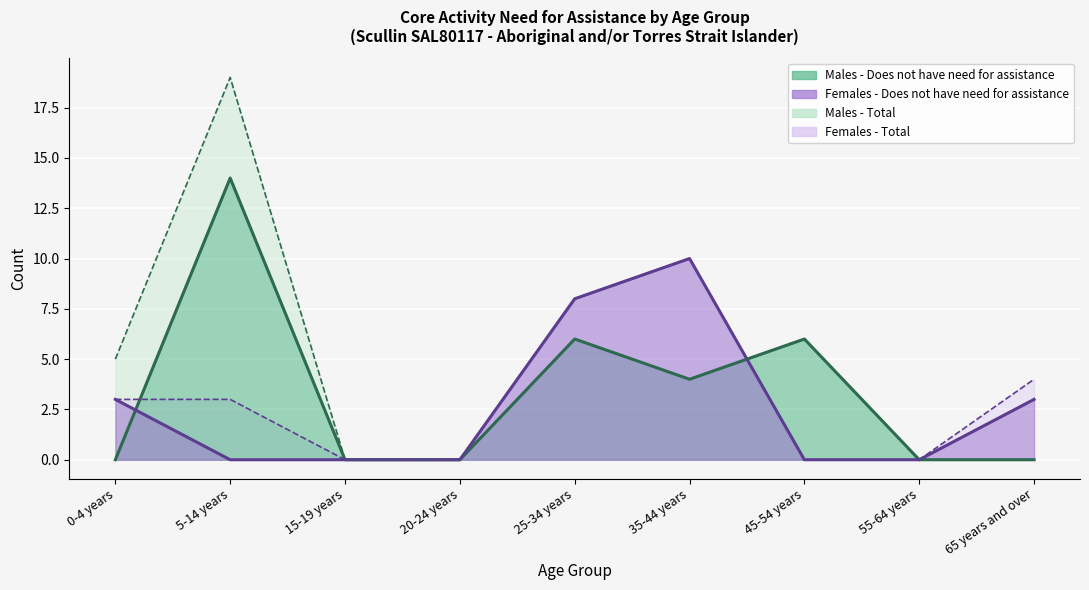

True or false: Males - Does not have need (line) and Males - Total (line) intersect in this chart.

False